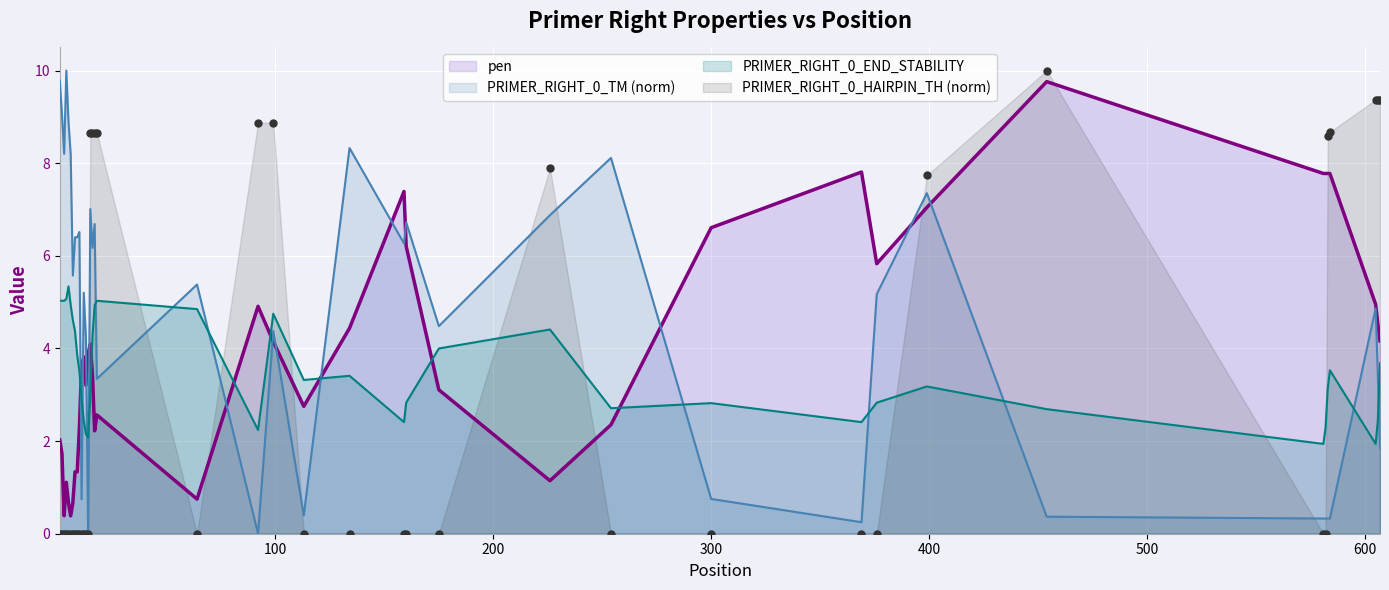

Which series has the widest spread of Y values?

PRIMER_RIGHT_0_TM (norm)